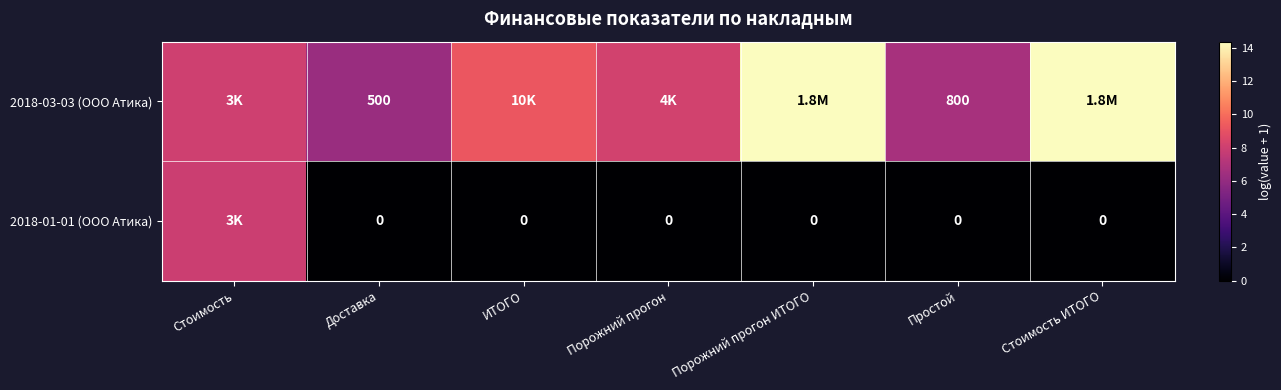

What is the total value across all series at Порожний прогон ИТОГО?

14.4